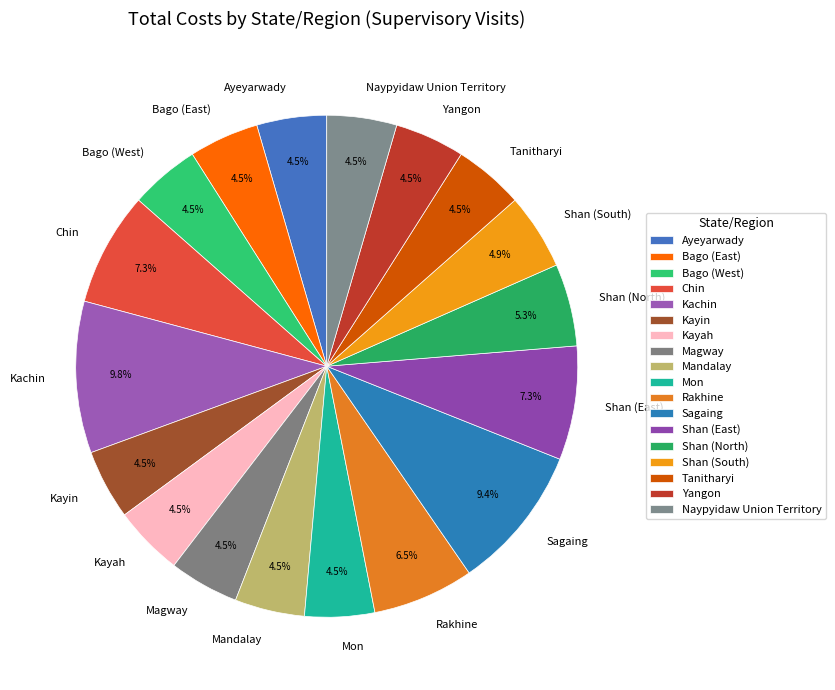

To the nearest percent, what is the average slice percentage?

6%